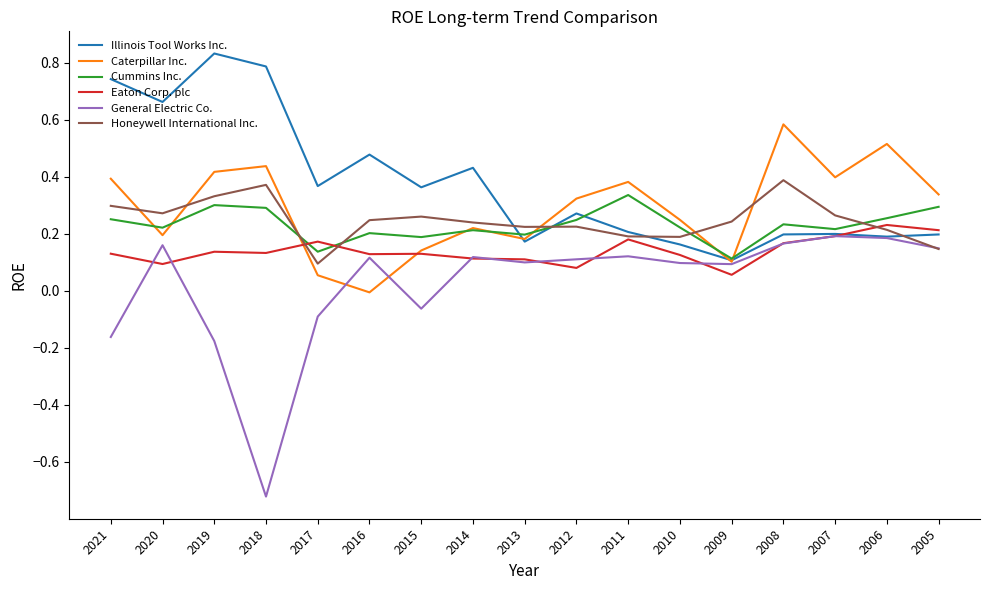

Count the number of categories in the chart.

17